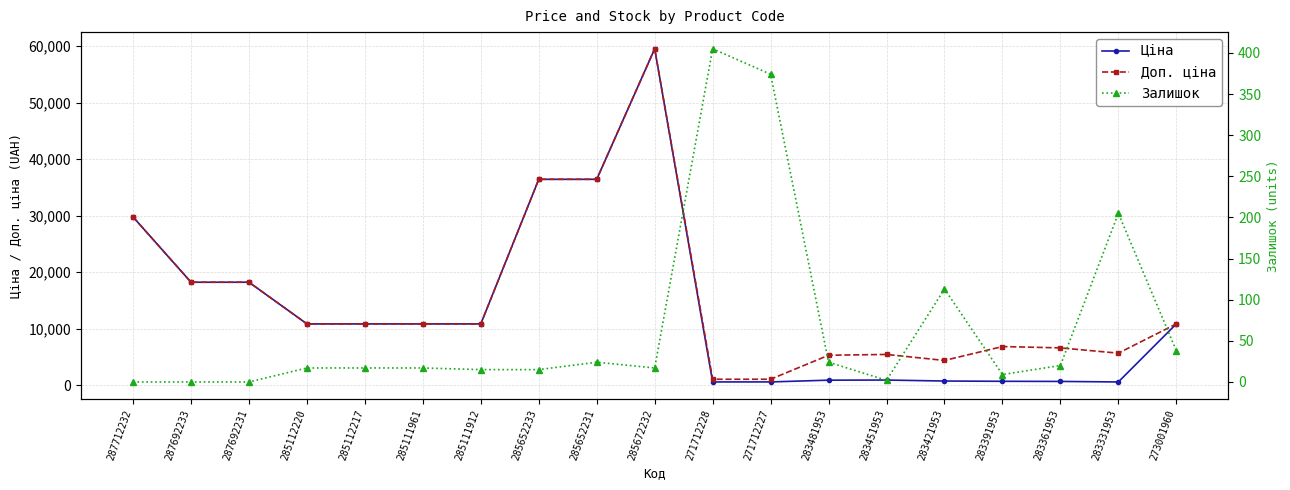

True or false: Залишок and Ціна cross at least once.

False